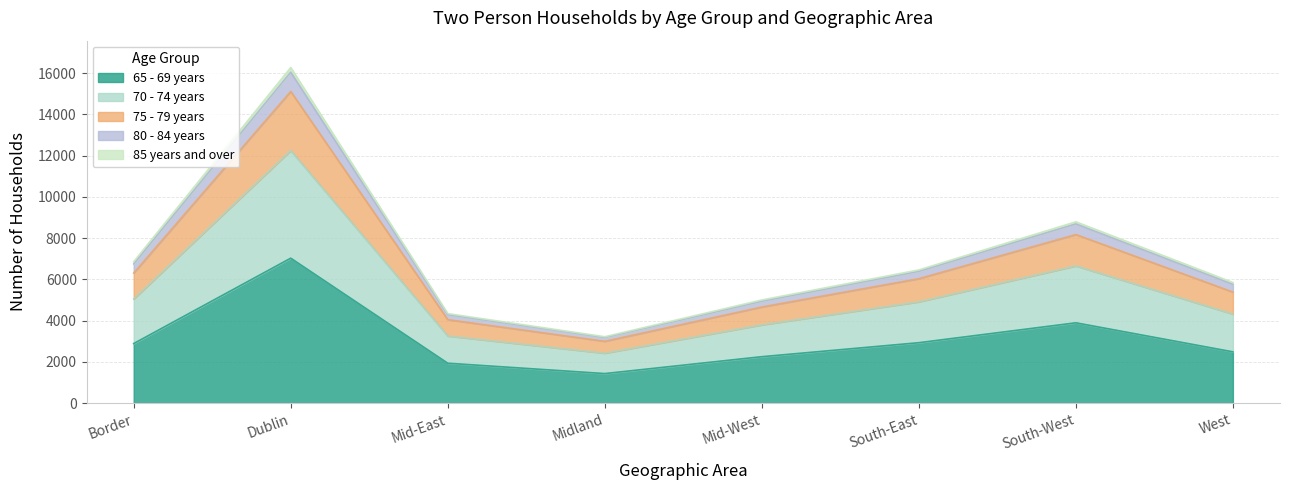

At which category is the sum across all series the highest?

Dublin